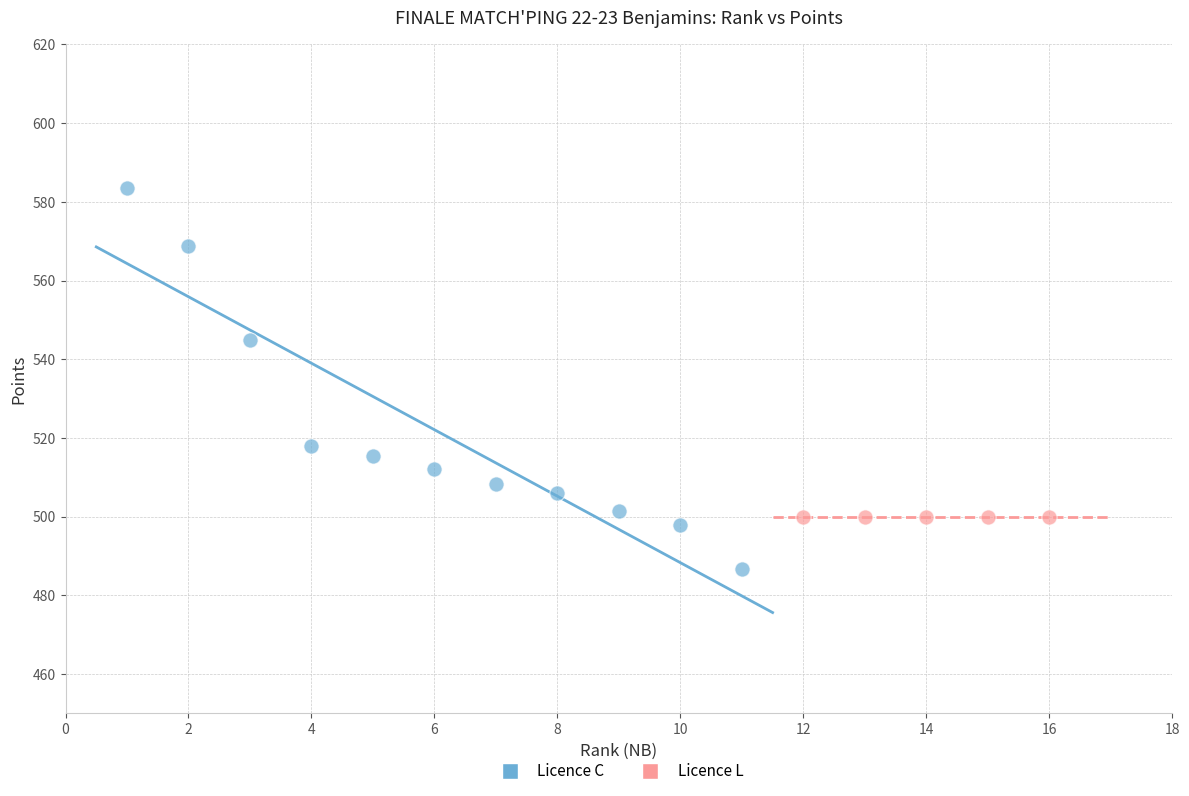

Which series contains the highest Y value?

Licence C